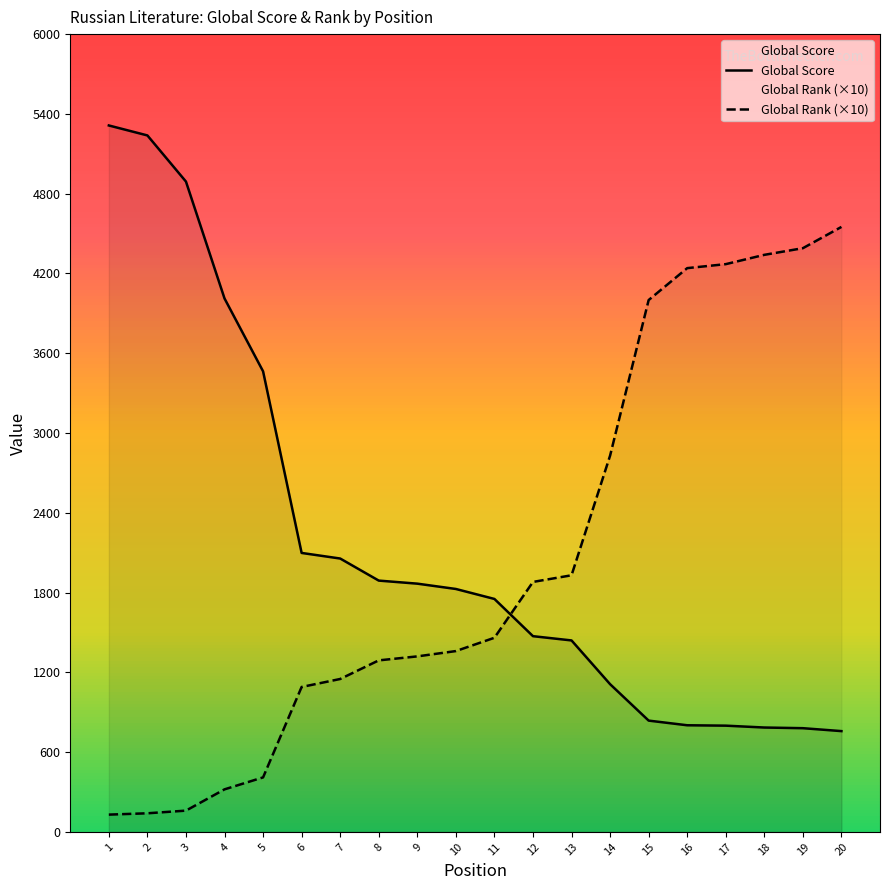

How many lines are shown in the chart?

2